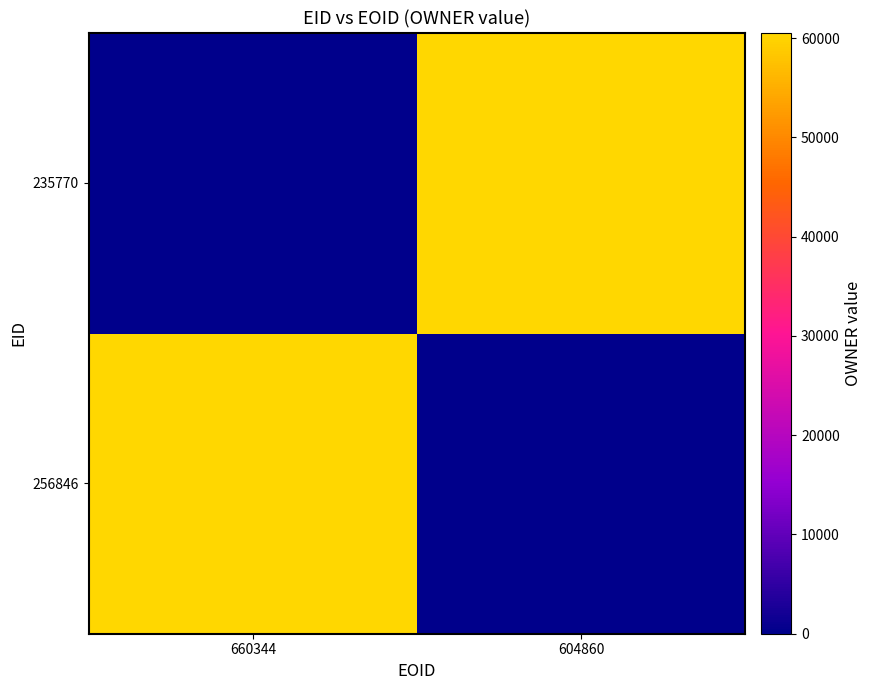

At which category is the sum across all series the highest?

660344